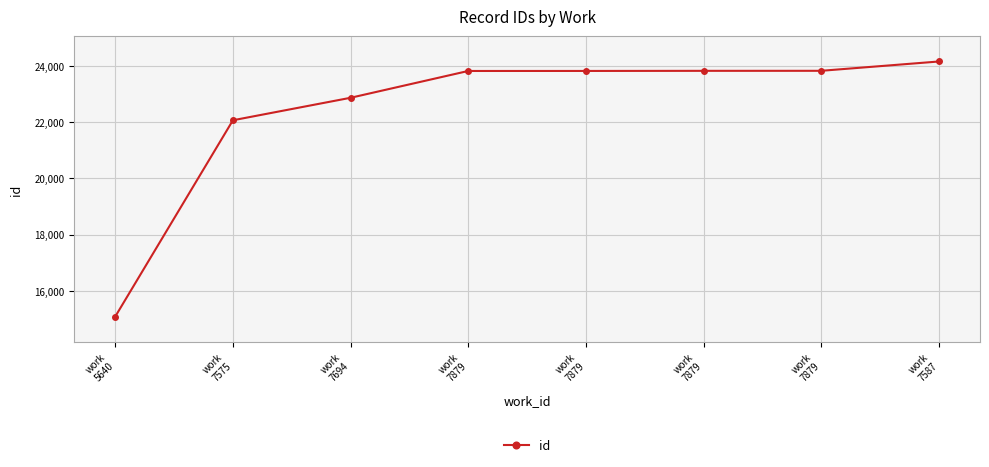

At which label does the data first exceed 23835?

work
7879